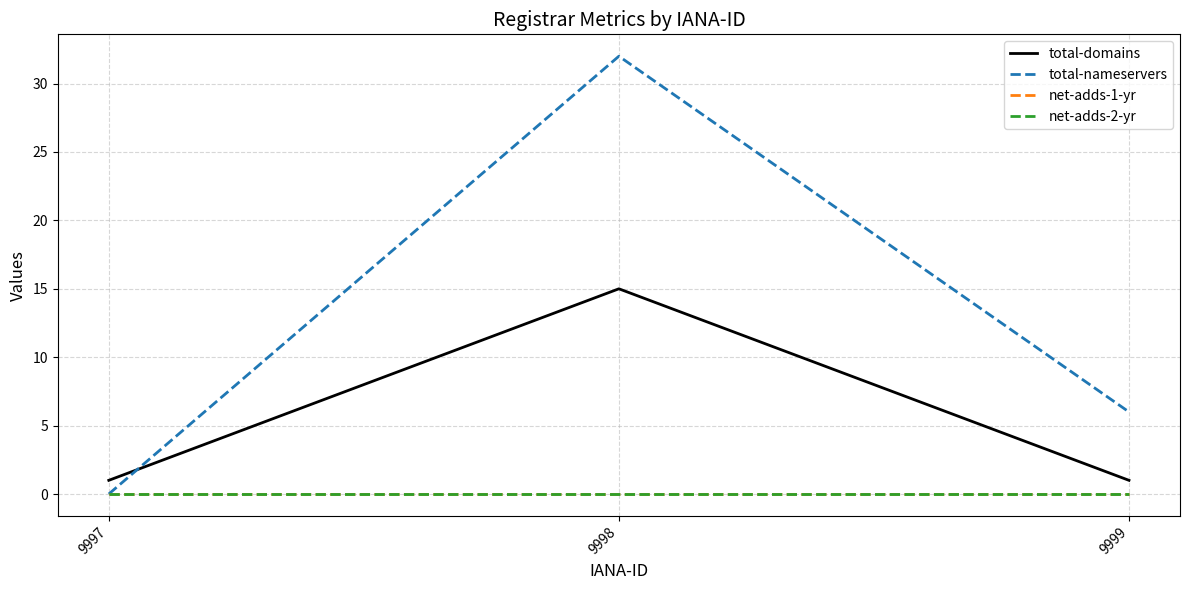

Does the chart display data point markers on the line(s)?

No